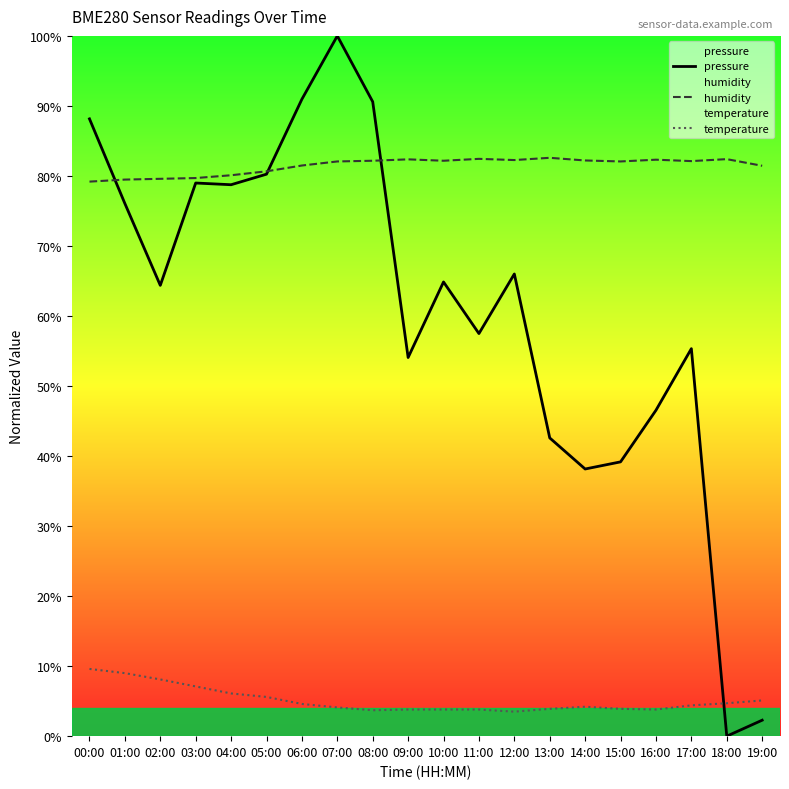

At which label does humidity reach its minimum?

00:00